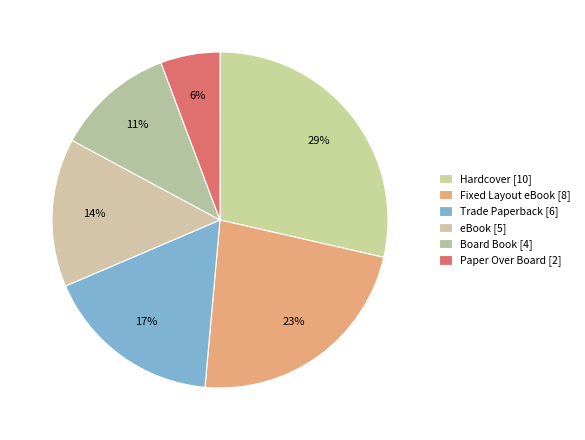

Rank the categories by value from highest to lowest.

Hardcover, Fixed Layout eBook, Trade Paperback, eBook, Board Book, Paper Over Board